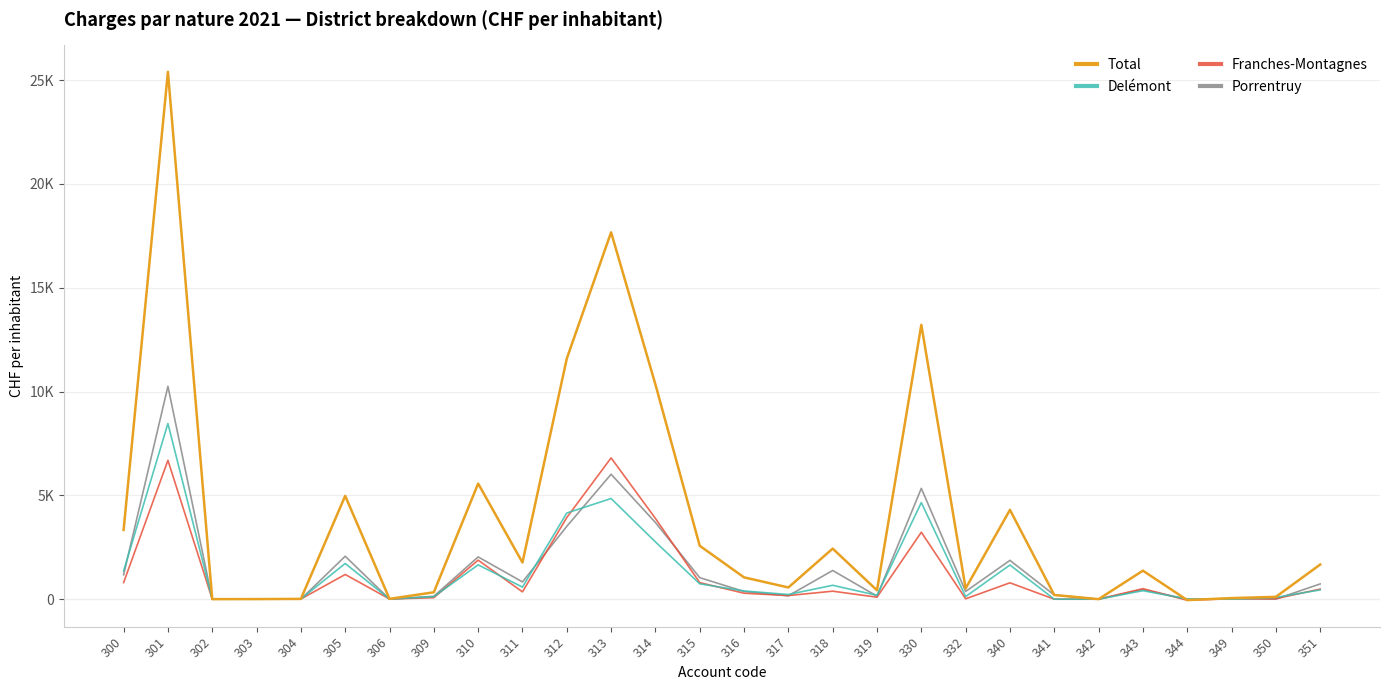

What are all the series names shown in the legend?

Total, Delémont, Franches-Montagnes, Porrentruy